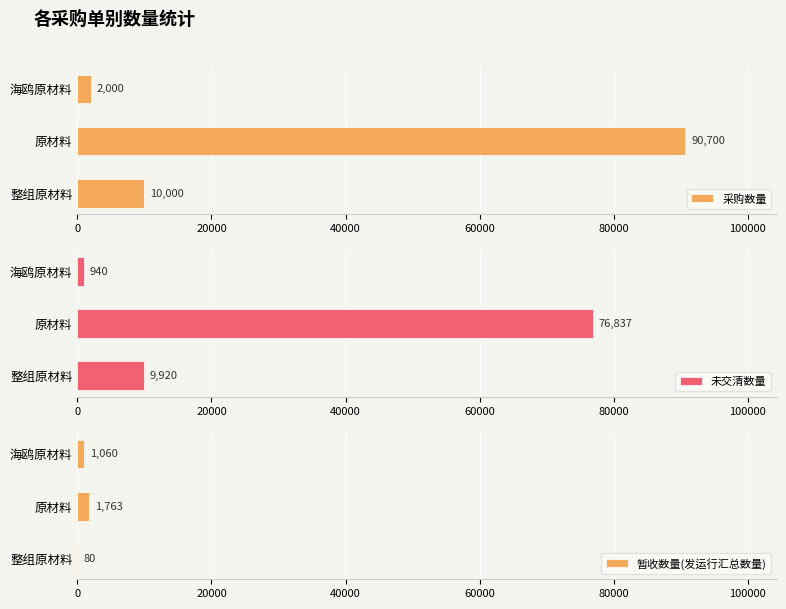

What is the value of the 暂收数量(发运行汇总数量) bar at the 1st from the left?

80